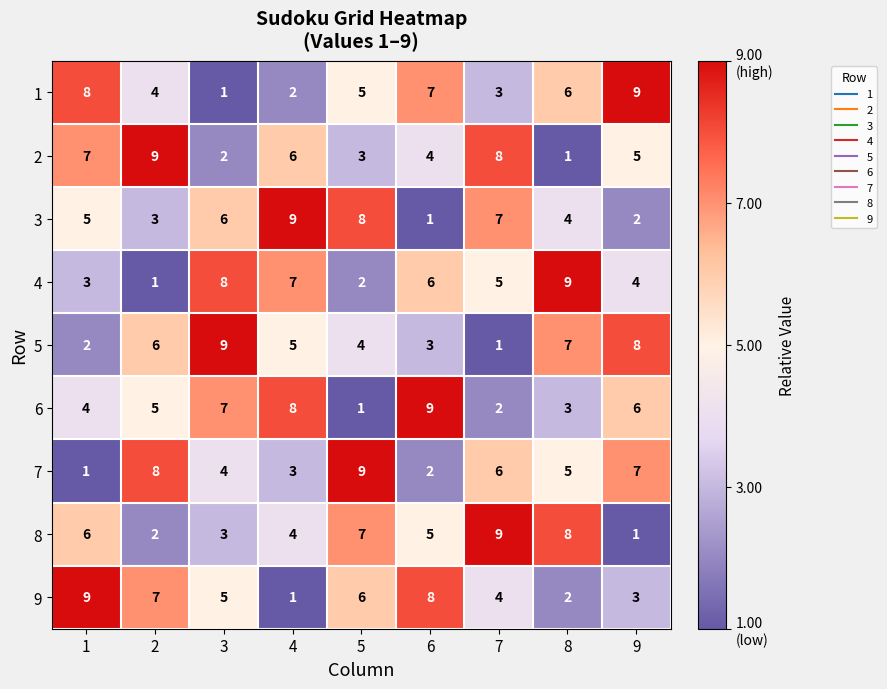

What is the average value of the 9 series?

5